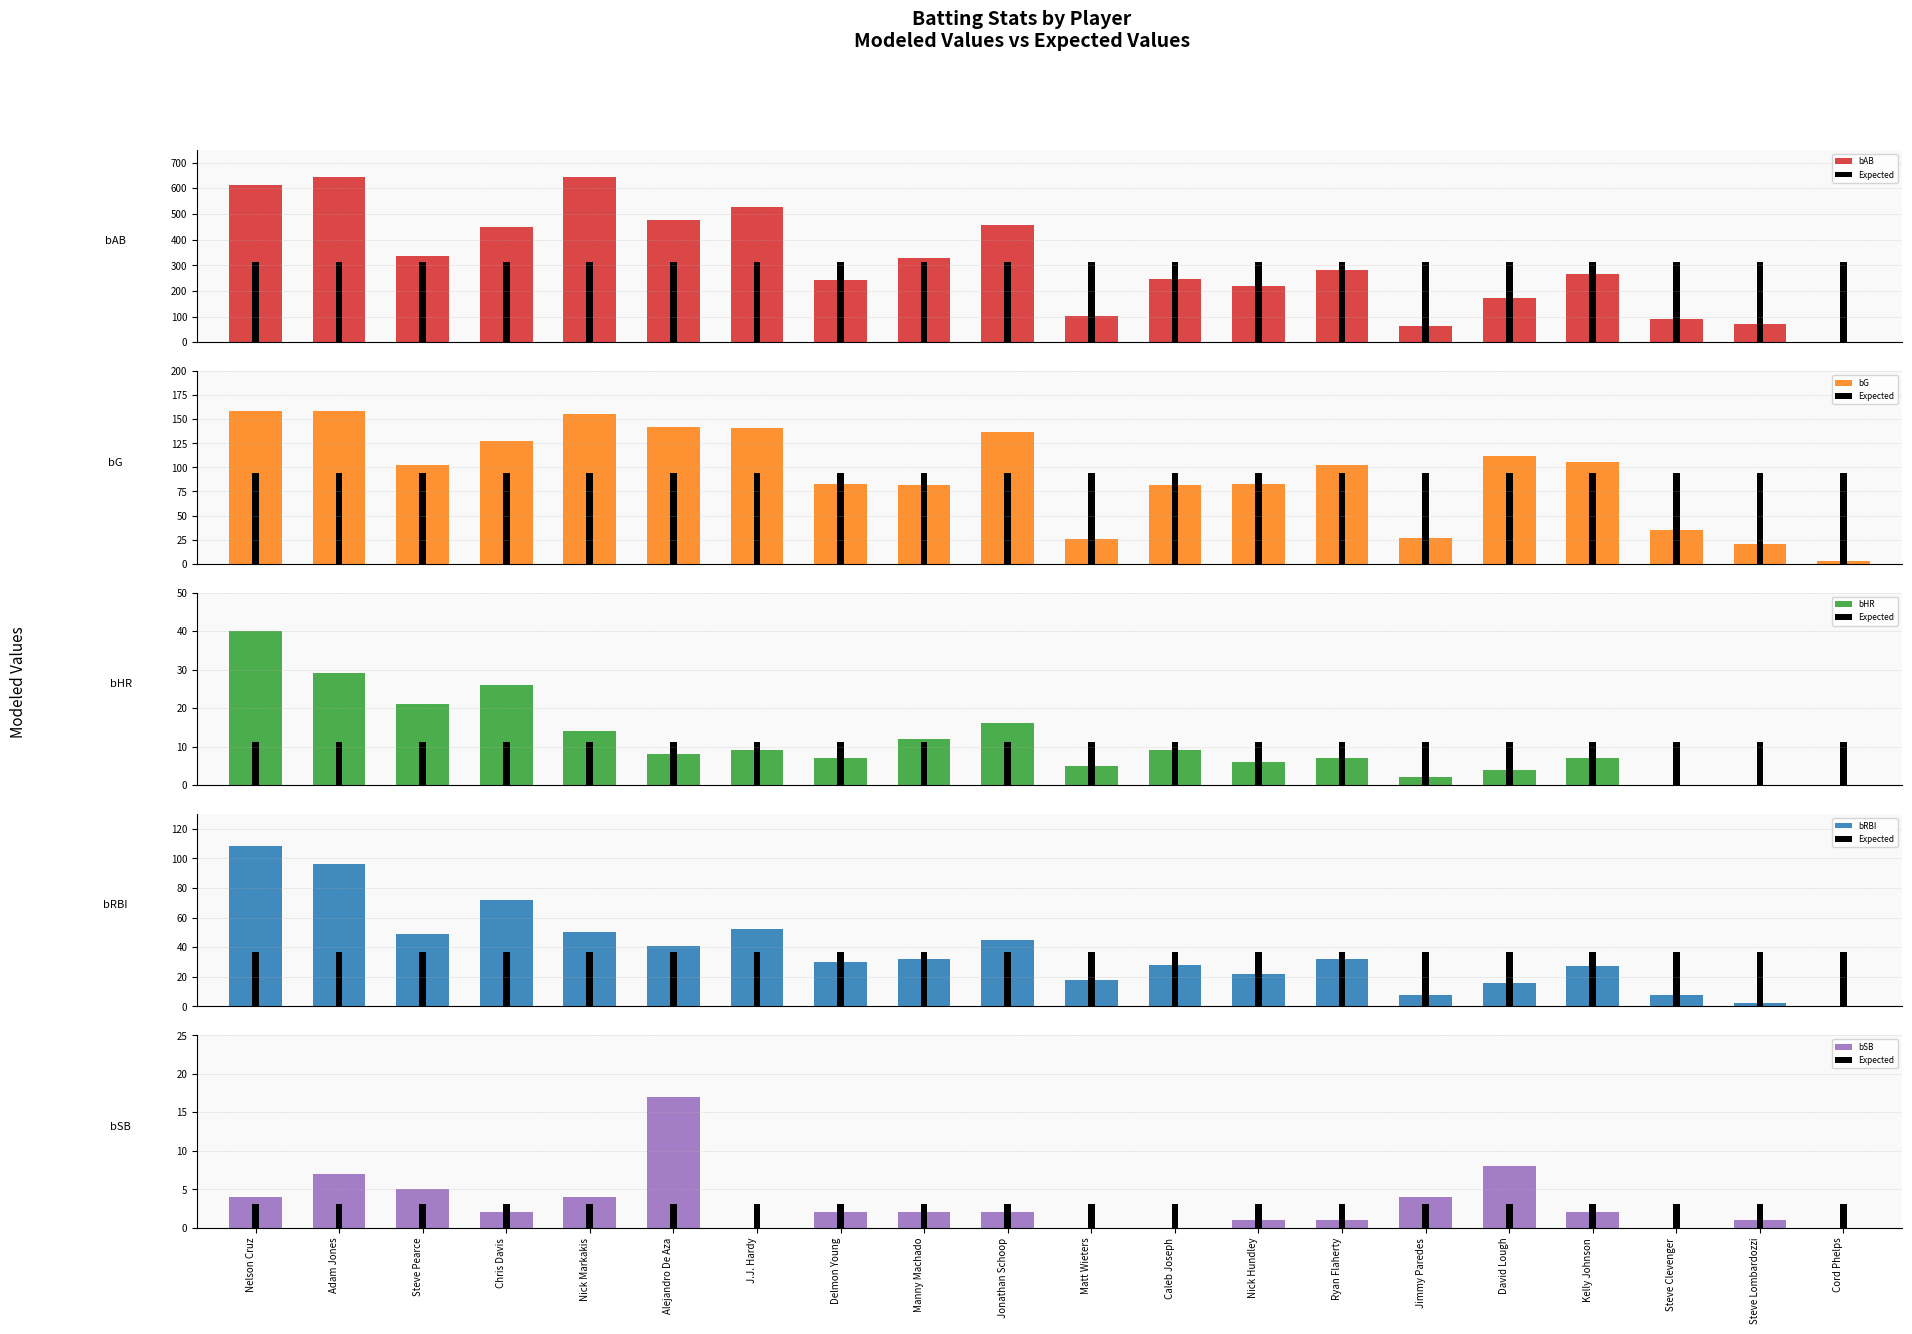

The Expected series shows 3.1 at Steve Pearce. True or false?

True